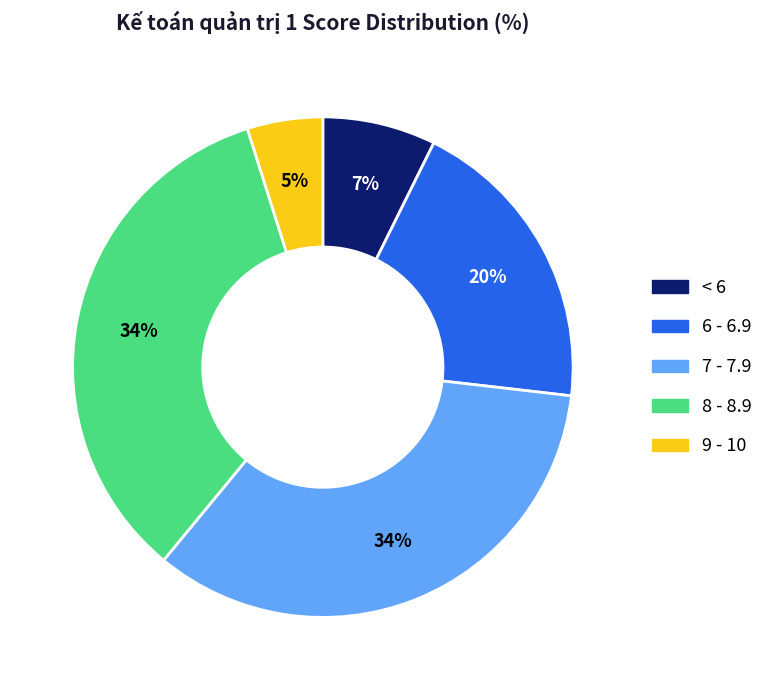

How many segments does this pie chart have?

5